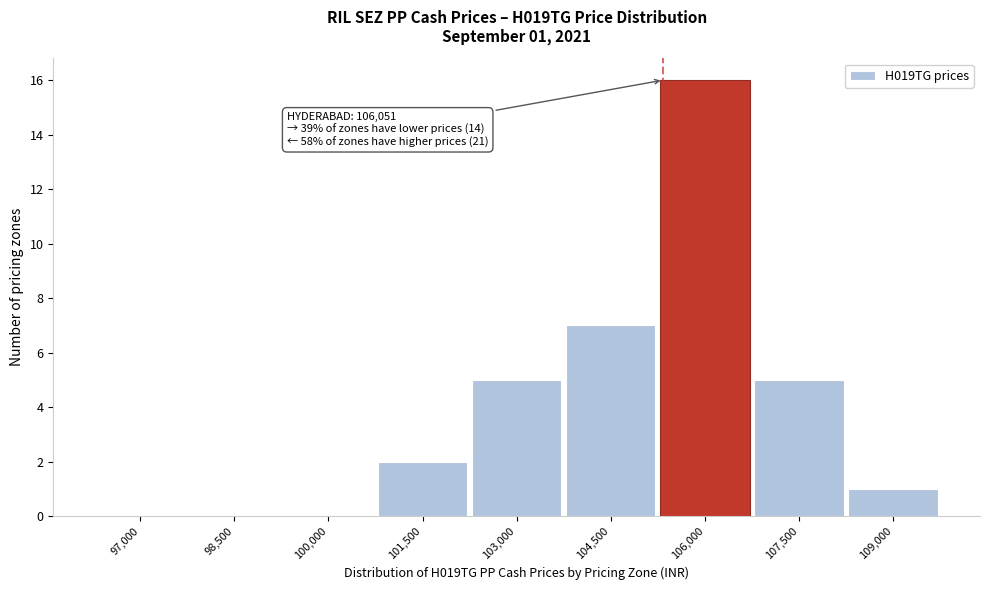

Reading right to left, list all the values displayed in this chart.

109,000=1	107,500=5	106,000=16	104,500=7	103,000=5	101,500=2	100,000=0	98,500=0	97,000=0